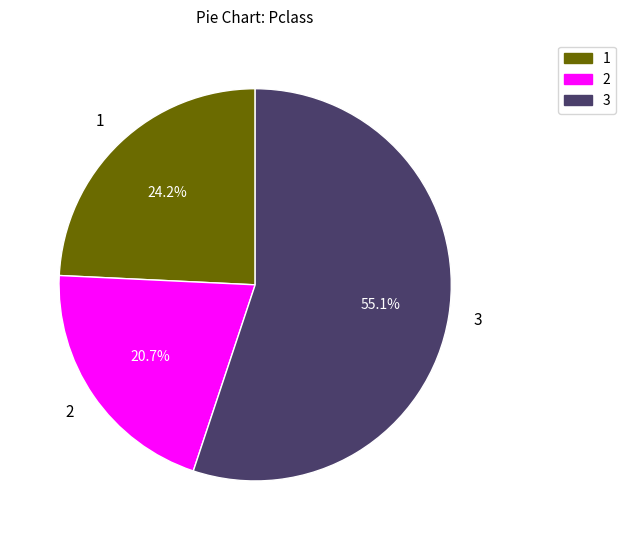

Which category accounts for the majority?

3